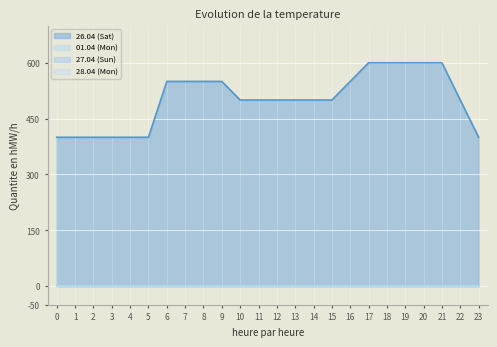

What are all the series names shown in the legend?

26.04 (Sat), 01.04 (Mon), 27.04 (Sun), 28.04 (Mon)